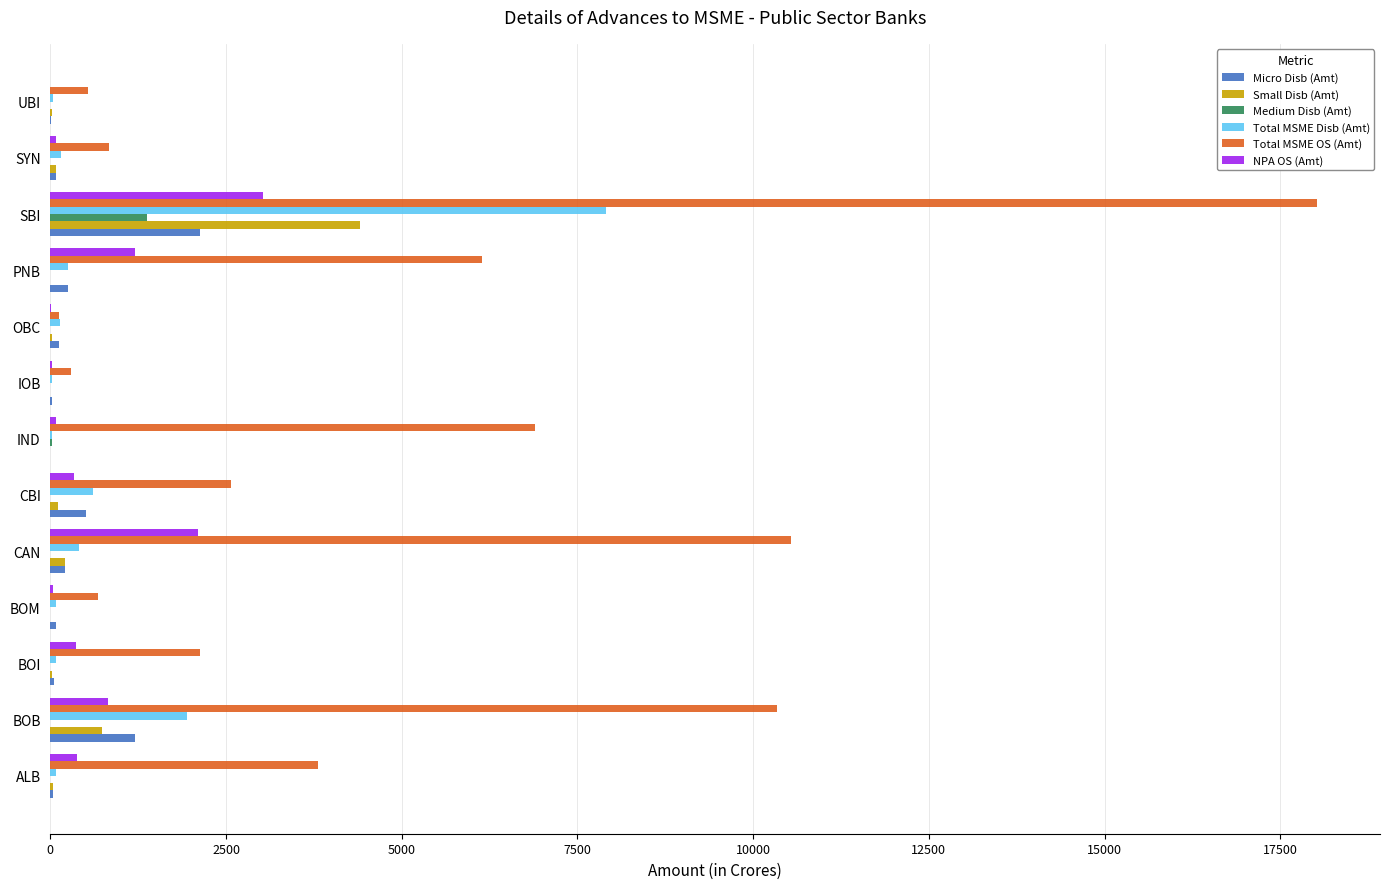

Count the number of data series in this chart.

6